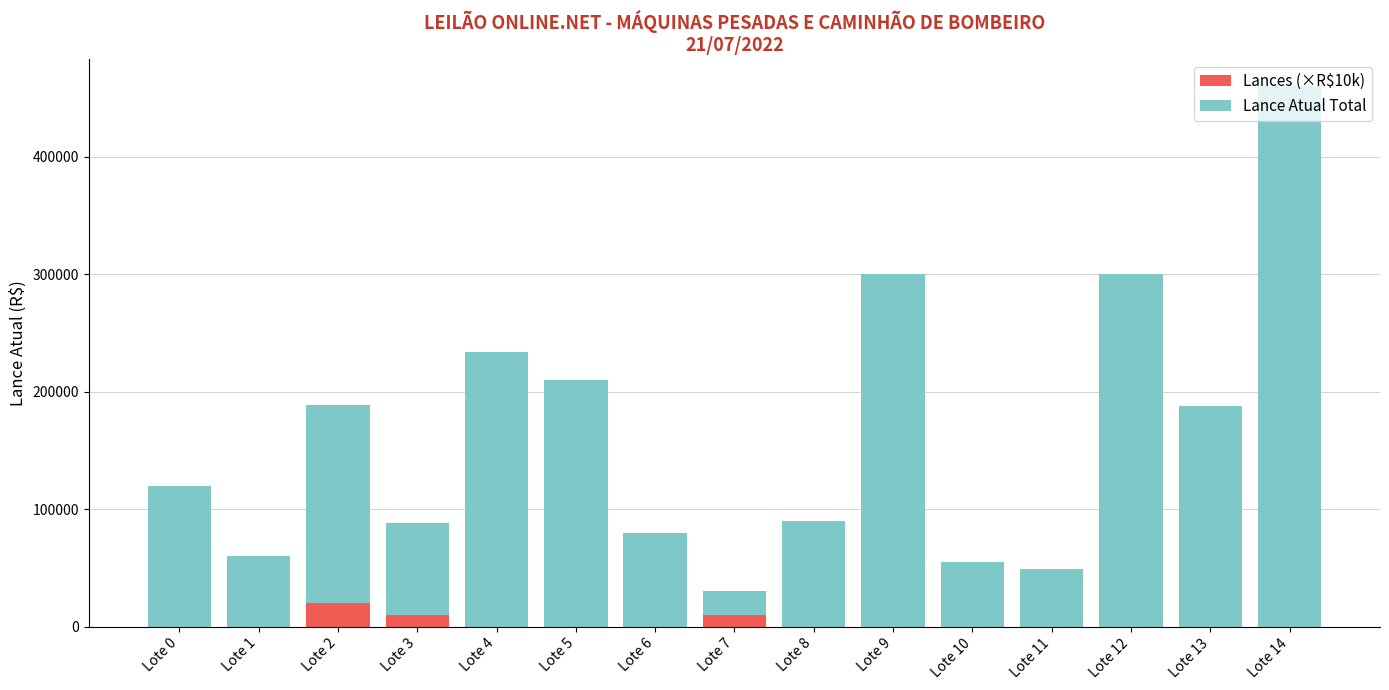

How many data points in Lances (×R$10k) are above 0?

3